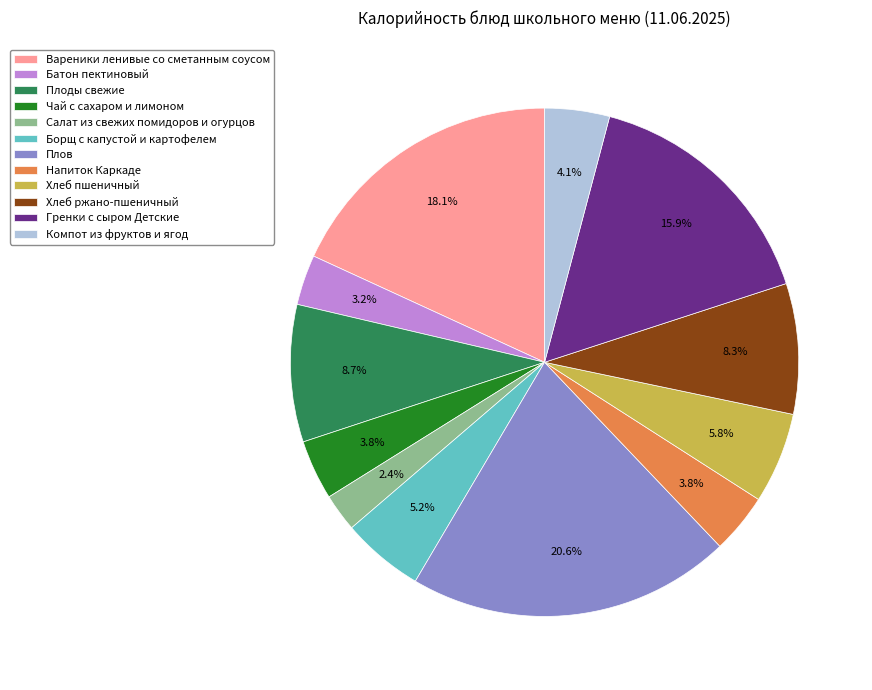

To the nearest percent, what is the average slice percentage?

8%